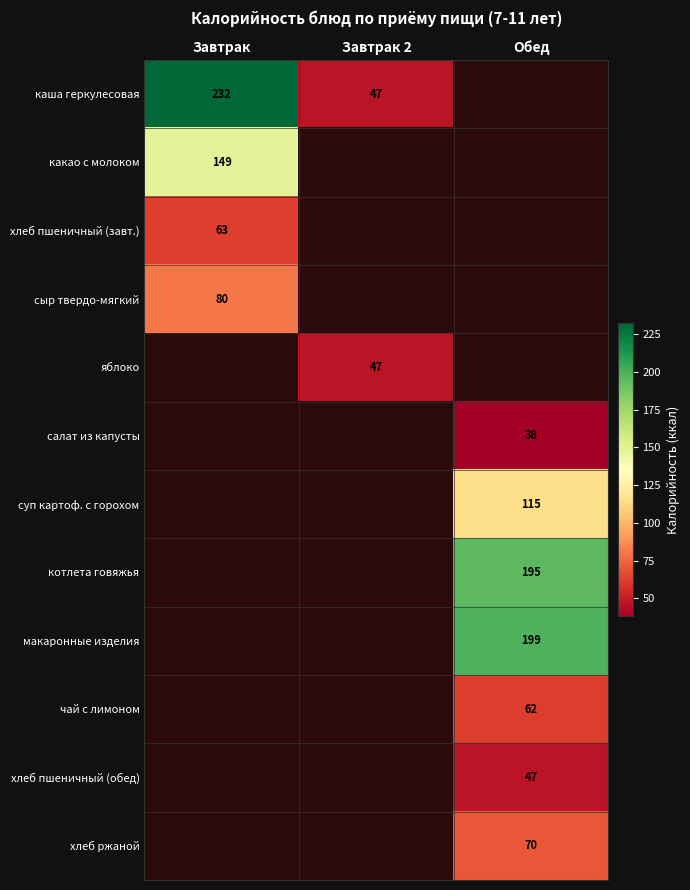

Is it true that салат из капусты equals 38 at Обед?

True